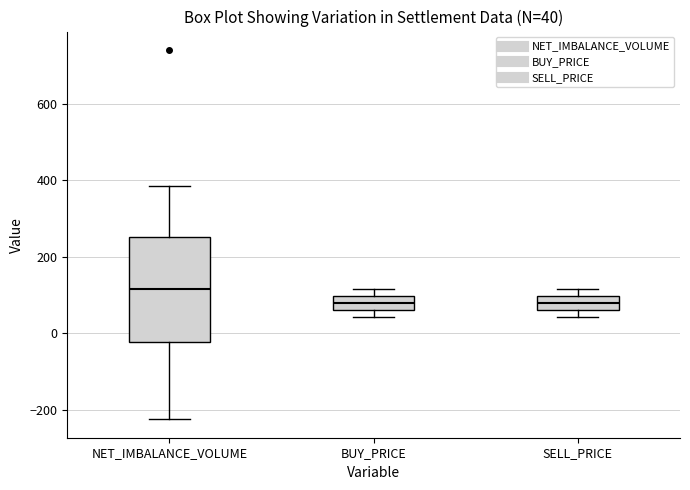

Which box has the highest median line?

NET_IMBALANCE_VOLUME